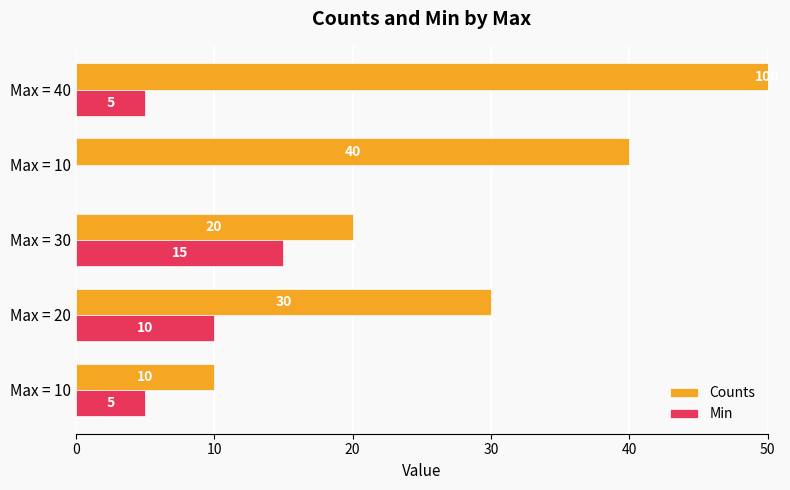

What is the difference between the maximum and minimum values in the Counts series?

90